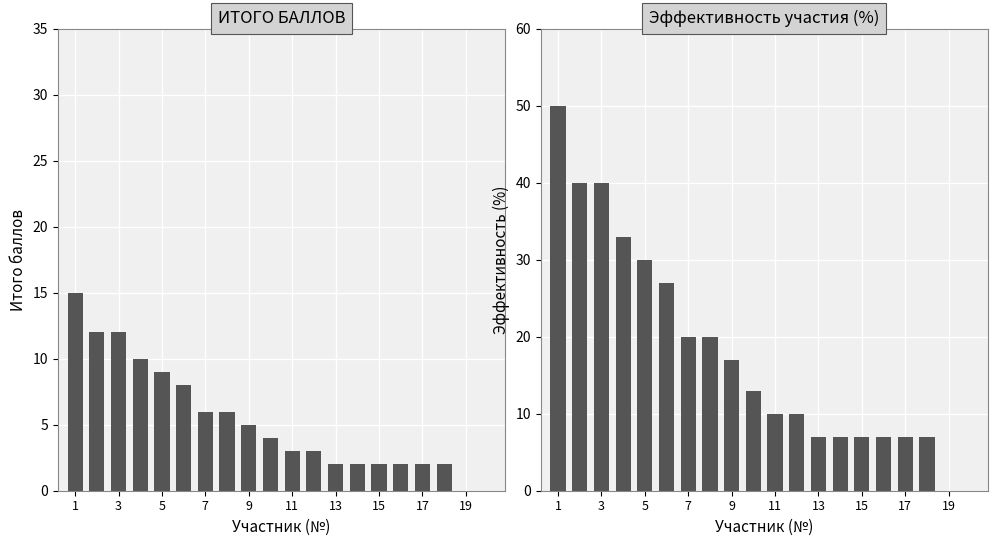

Which category has the lowest value in the Эффективность участия (%) series?

19